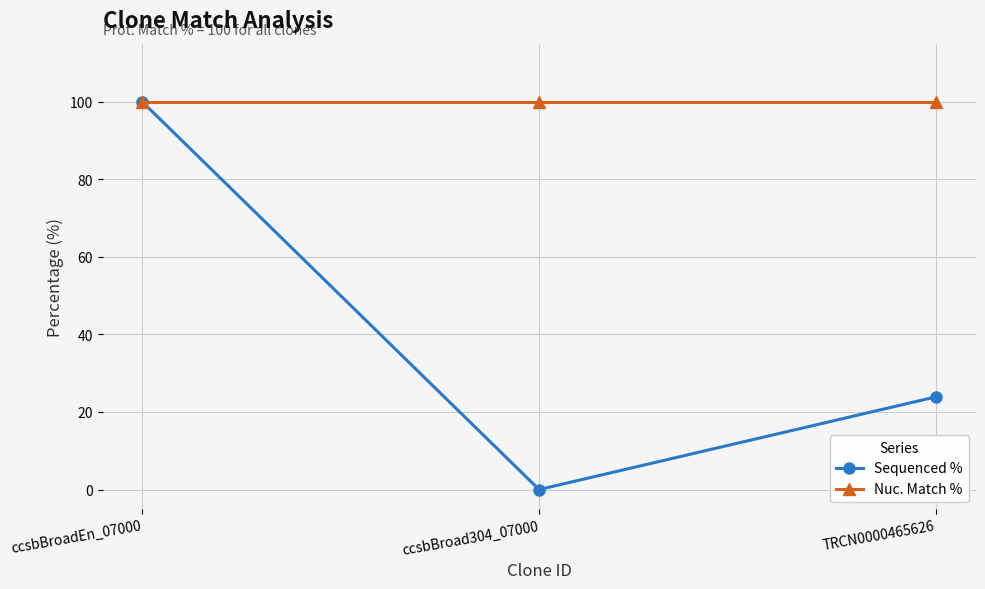

Rank the series by their average value, from lowest to highest.

Sequenced %, Nuc. Match %